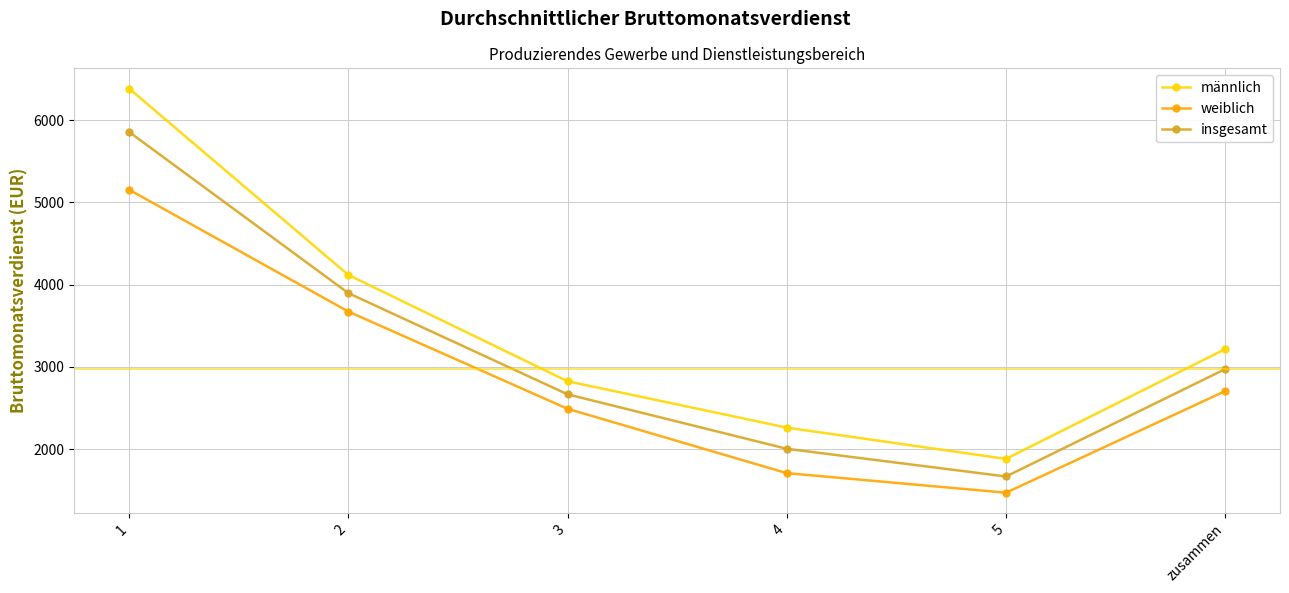

Which category has the highest value across all series?

1